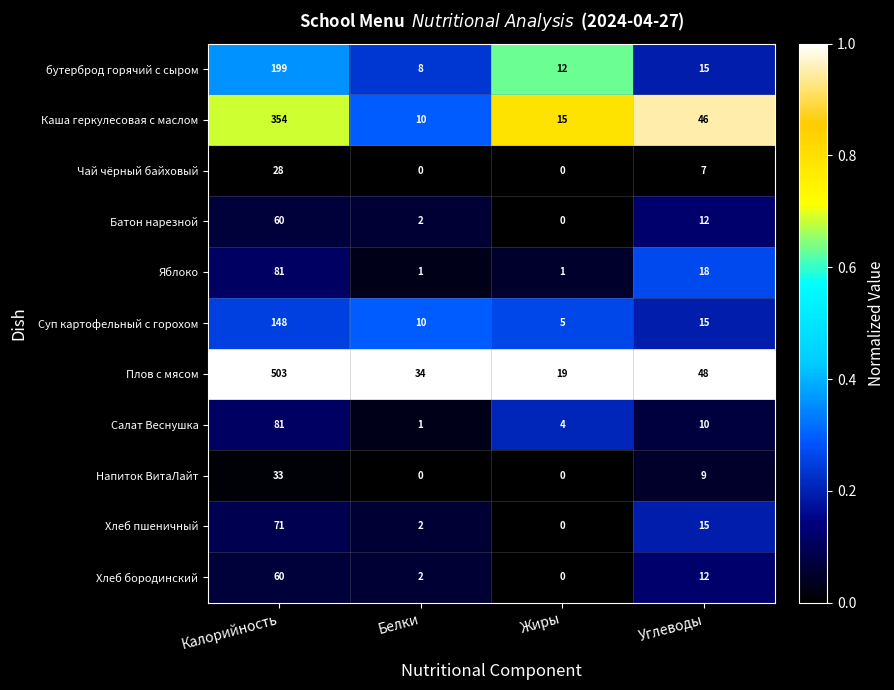

At which label does Плов с мясом first exceed 48?

Калорийность